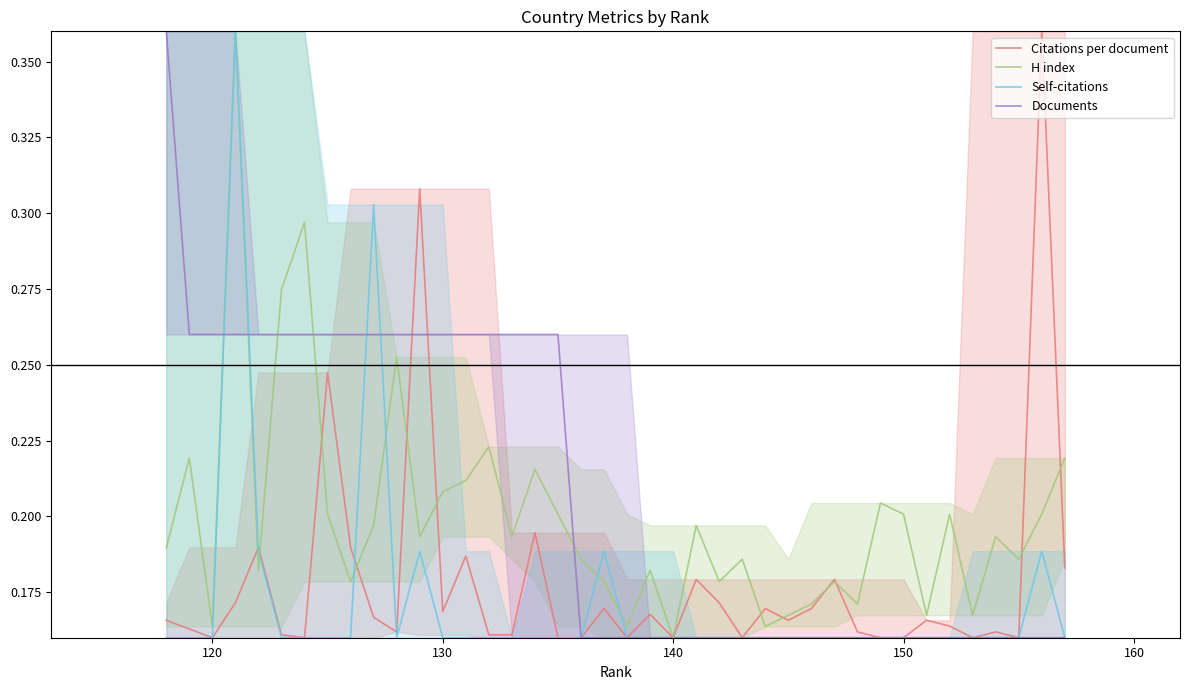

What is the sum of all Self-citations values?

6.9